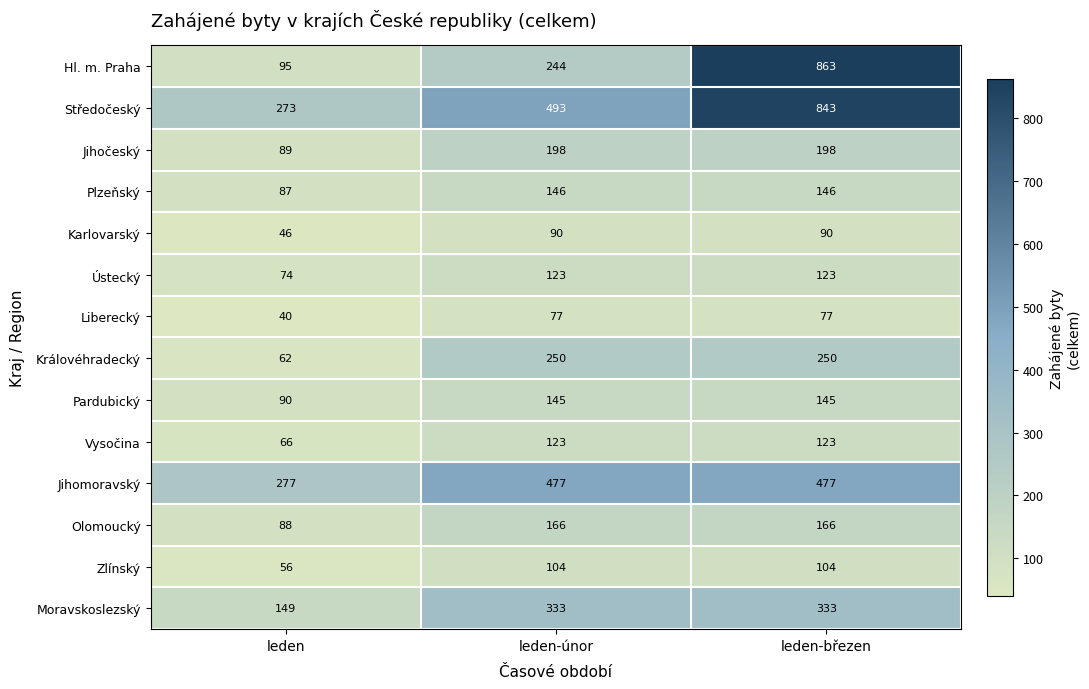

List the labels in order of Středočeský value, smallest first.

leden, leden-únor, leden-březen